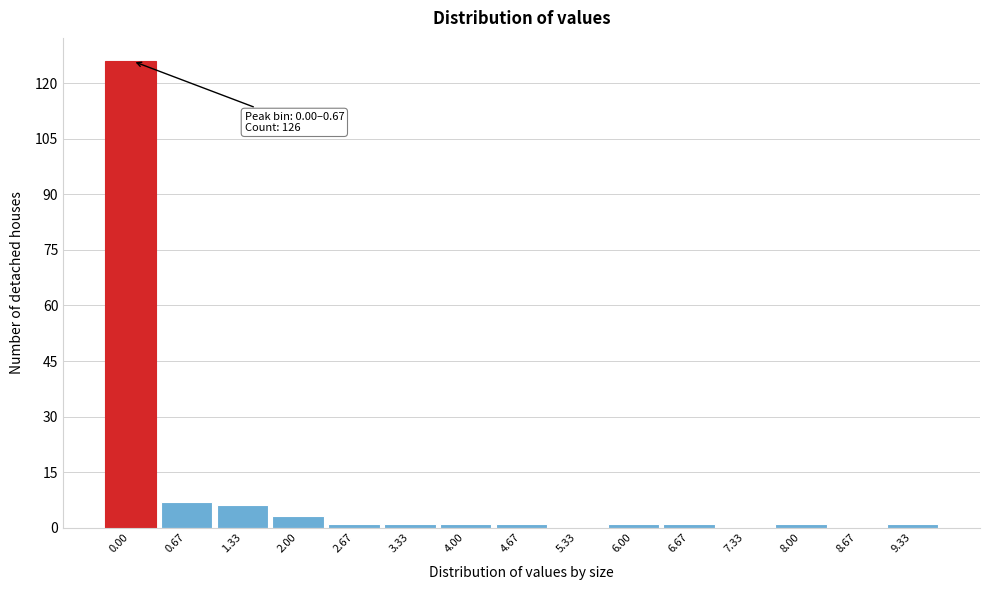

Reading left to right, list all the values displayed in this chart.

0.00=126	0.67=7	1.33=6	2.00=3	2.67=1	3.33=1	4.00=1	4.67=1	5.33=0	6.00=1	6.67=1	7.33=0	8.00=1	8.67=0	9.33=1